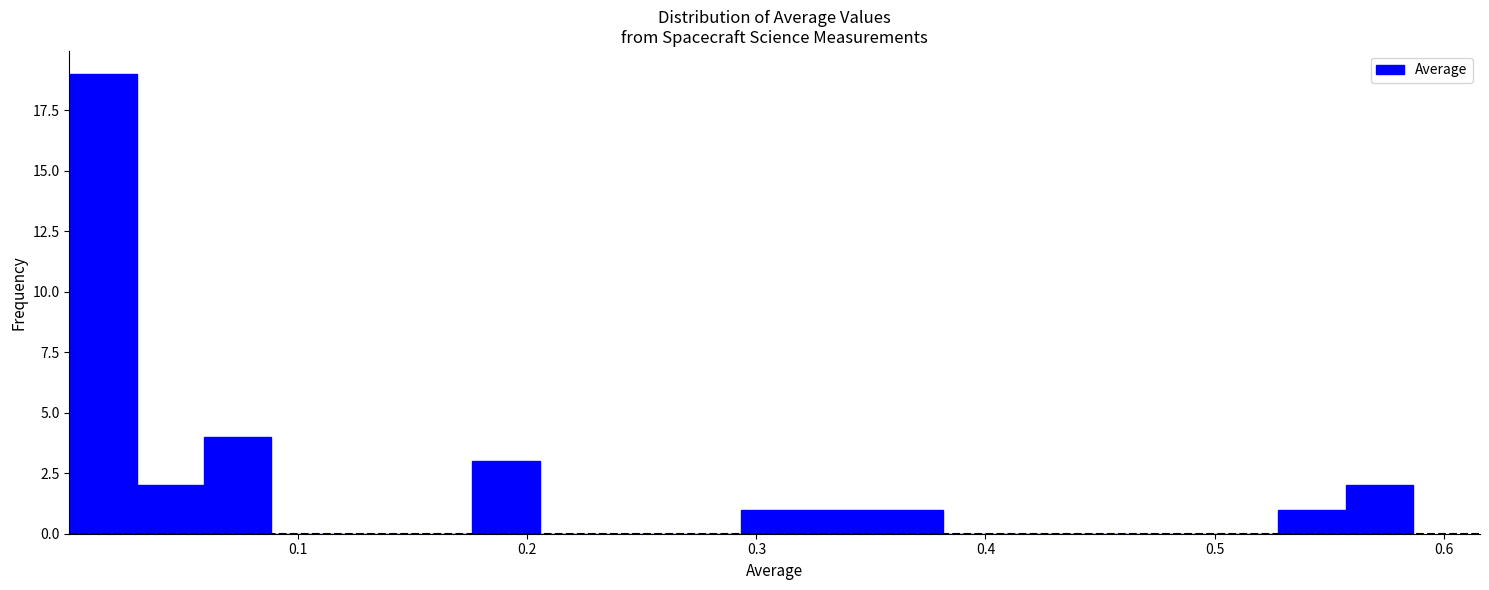

Read against the x-axis, roughly where is the centre of the tallest bar?

0.01